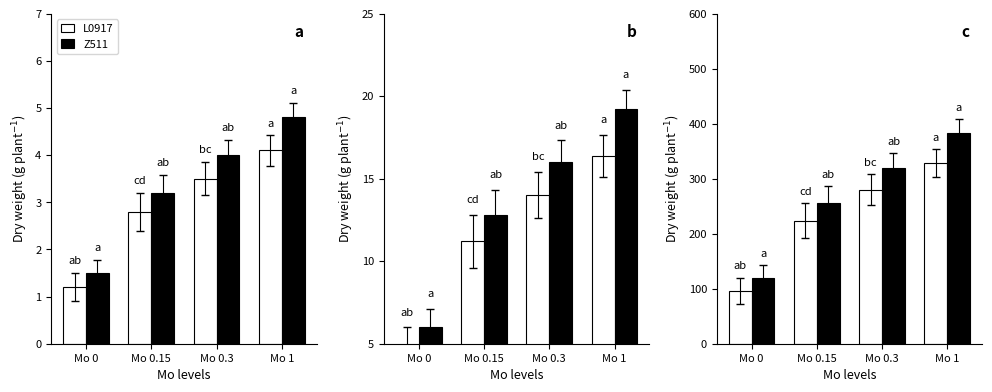

Count the L0917 values in the range 224 to 328.

3